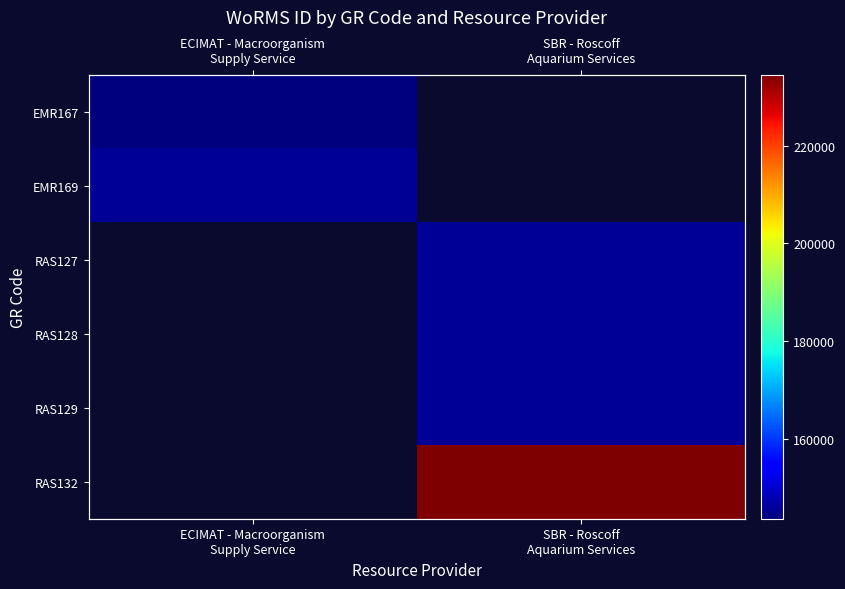

True or false: RAS132 has a value of 150064.4 at SBR - Roscoff Aquarium Services.

False